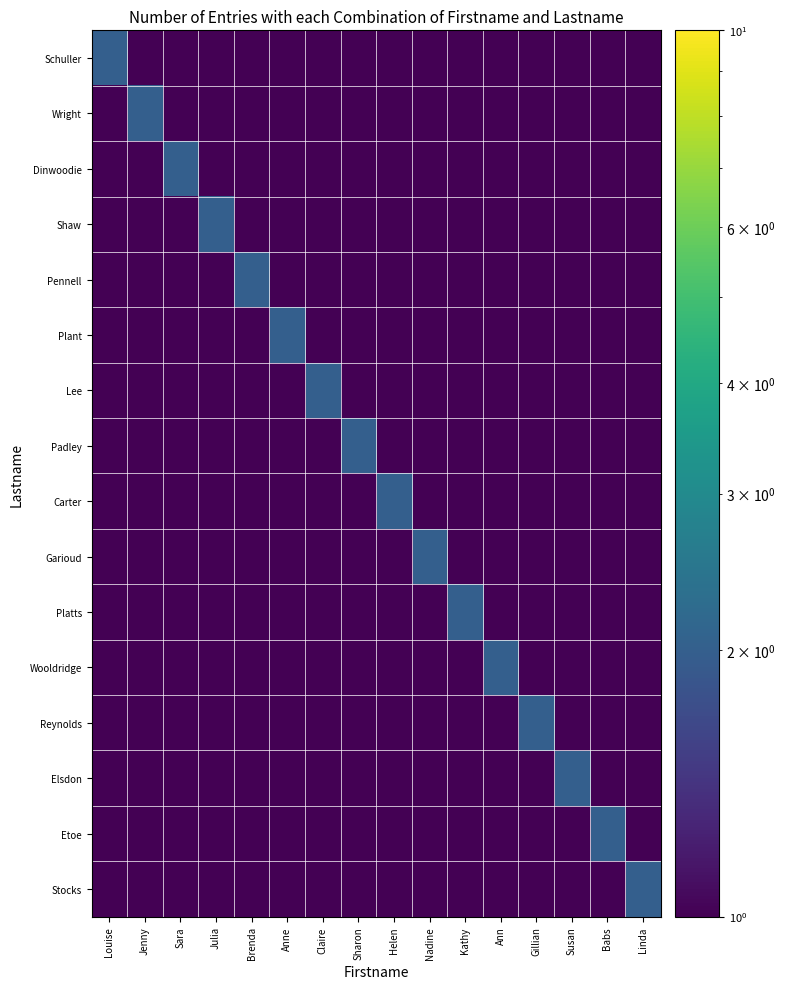

Which series has the largest total across all categories?

Schuller